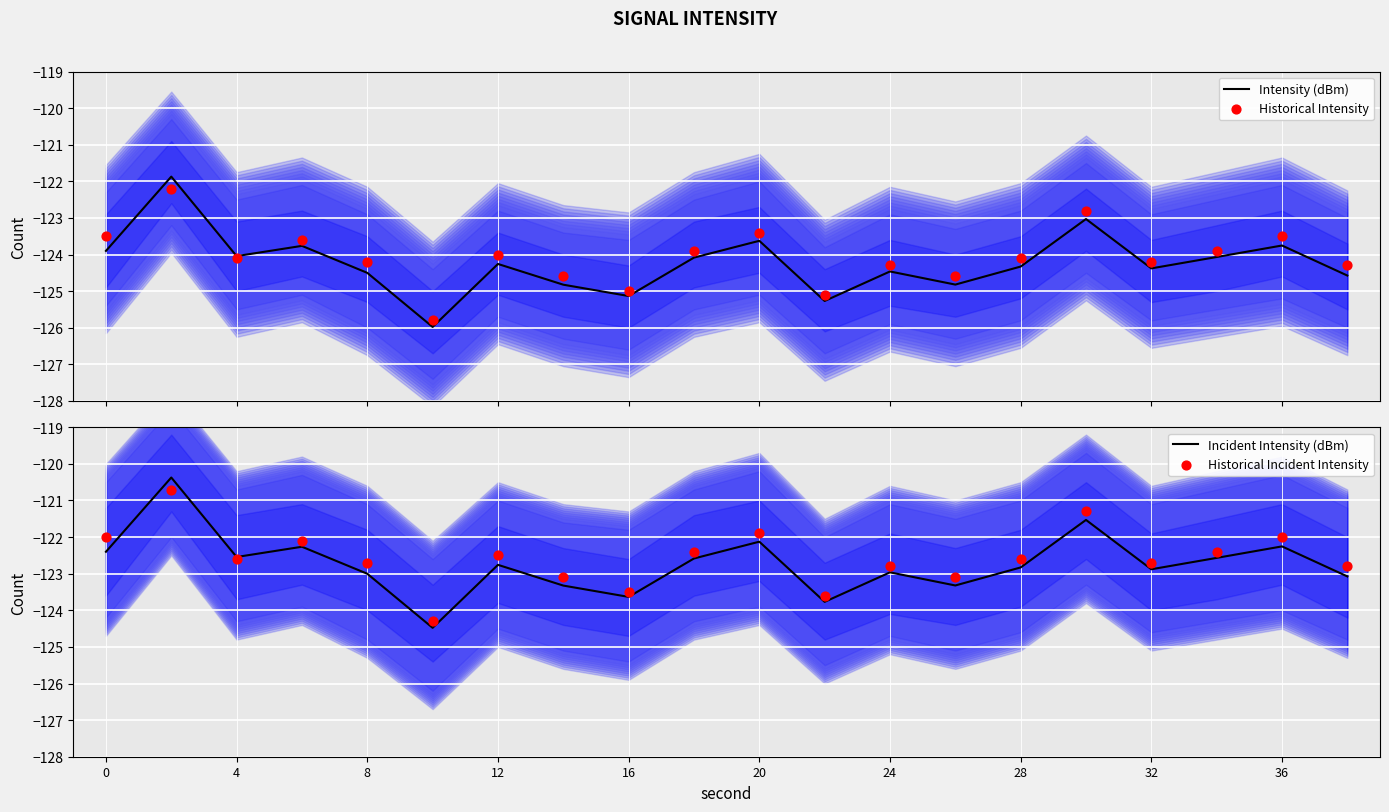

What are all the series names shown in the legend?

Intensity (dBm), Historical Intensity, Incident Intensity (dBm), Historical Incident Intensity